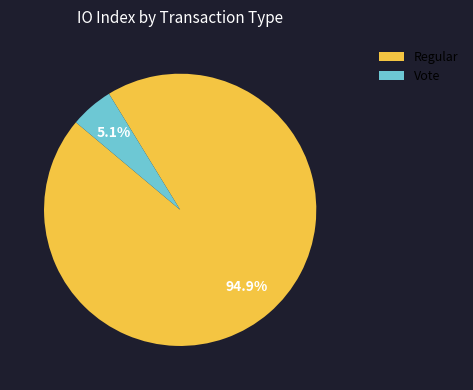

How many segments does this pie chart have?

2